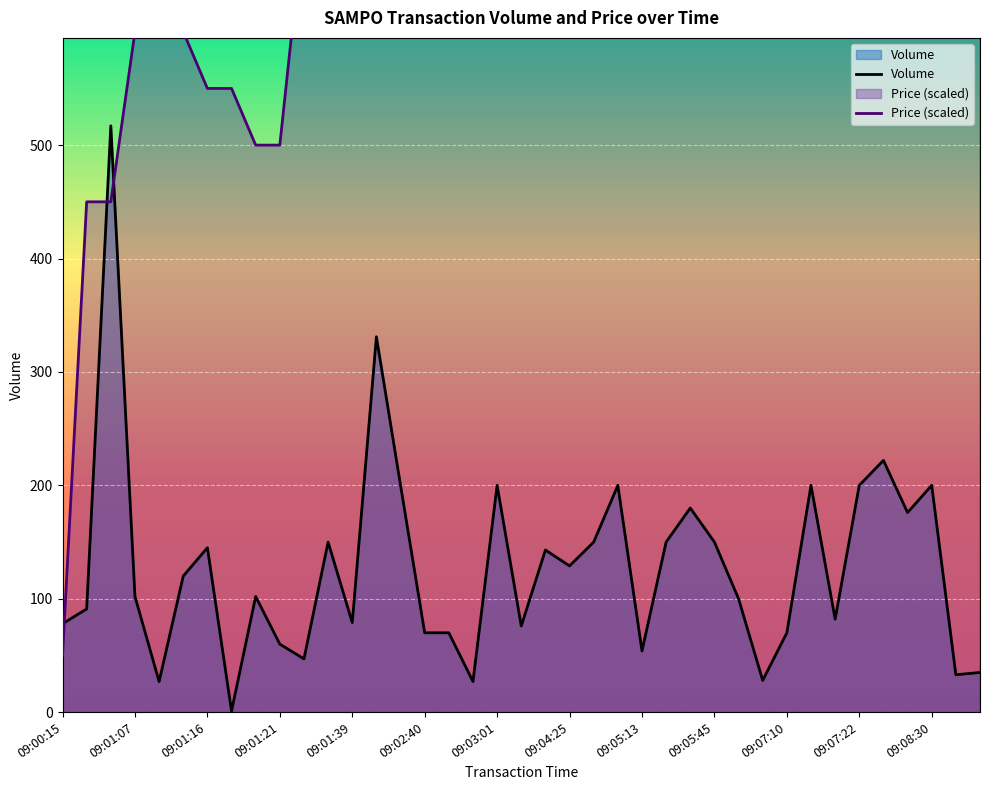

Where does the Volume series first go above 102?

09:00:59